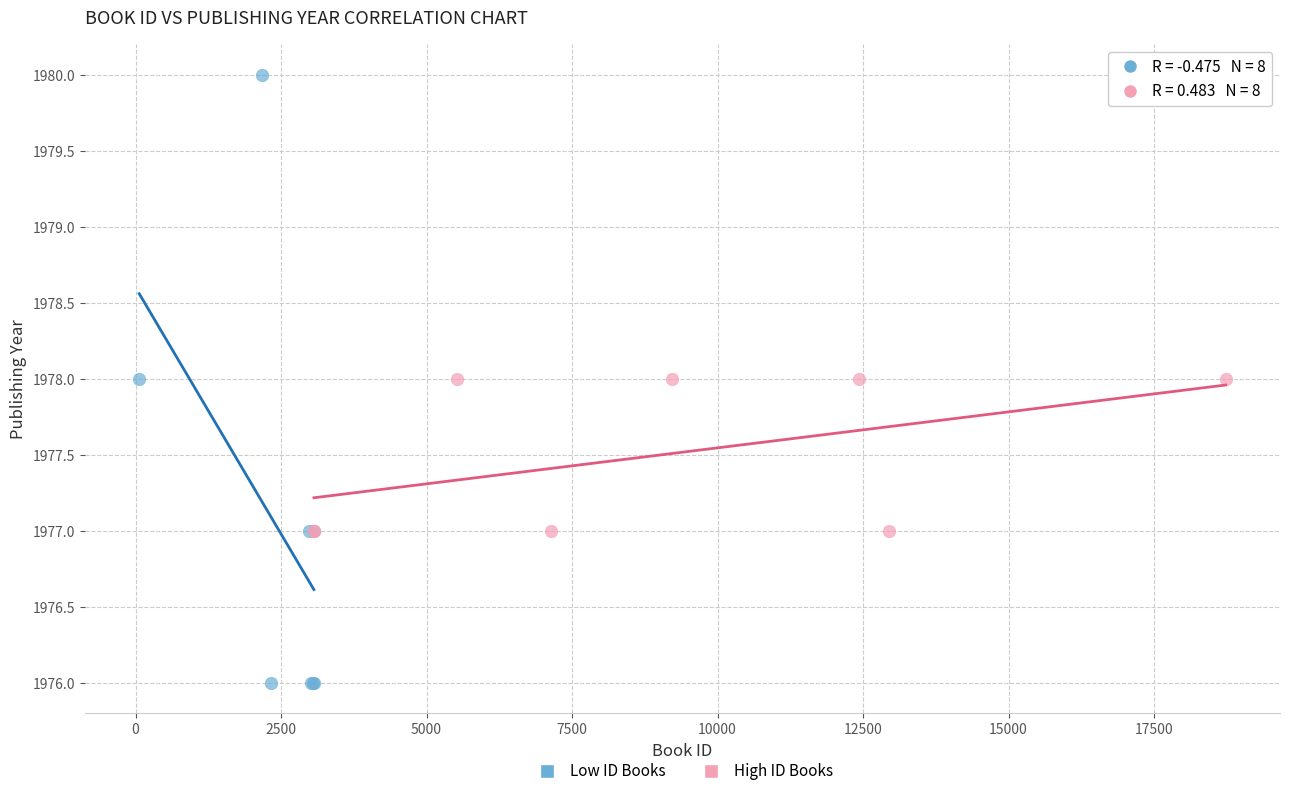

Which series reaches the minimum Y coordinate?

Low ID Books